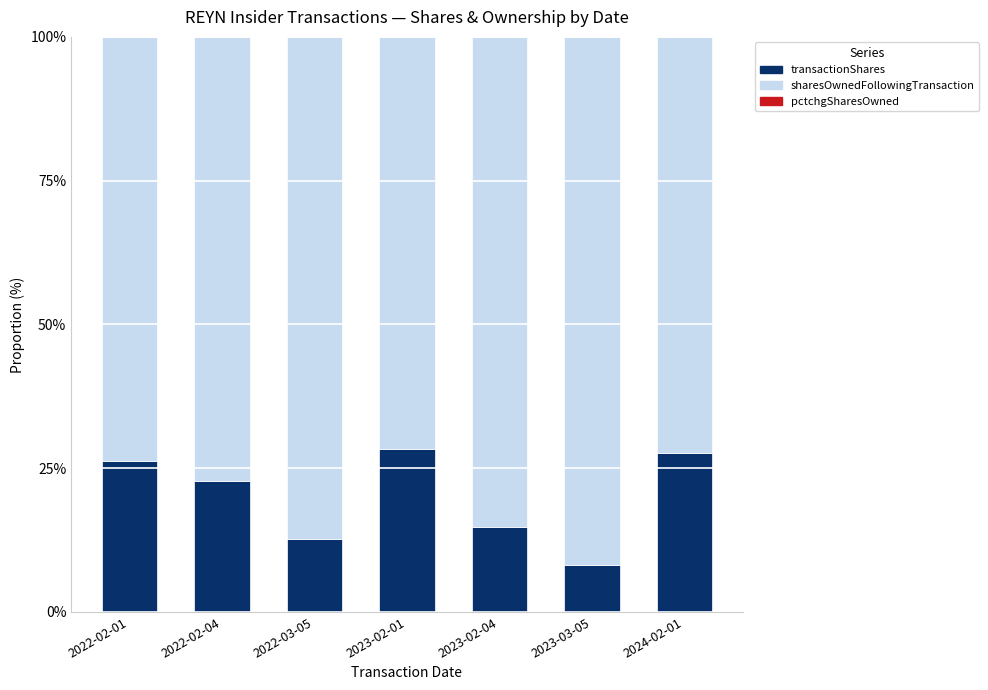

What is the total value across all series at 2022-02-01?

100.0